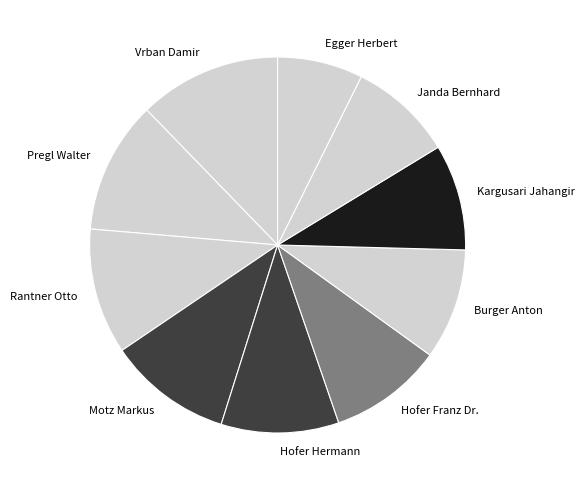

Count the number of slices in the pie.

10